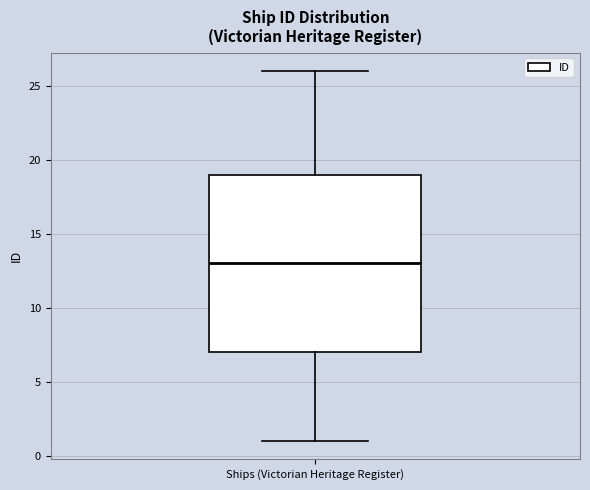

Where does the lower whisker of the box for Ships (Victorian Heritage Register) end on the y-axis? The values are not printed on the chart, so give them approximately, as read against the axis.

1